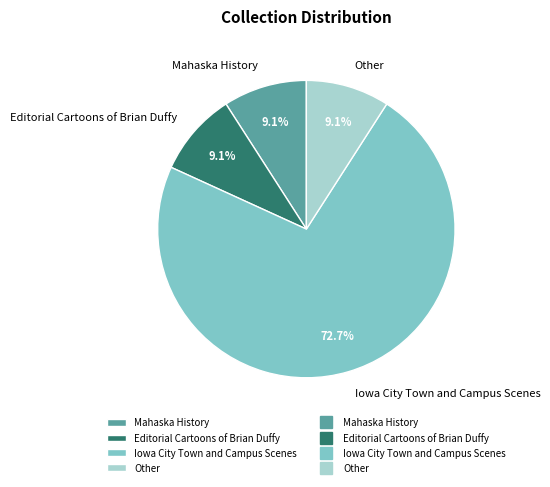

Is there any slice that represents more than half of the pie?

Yes